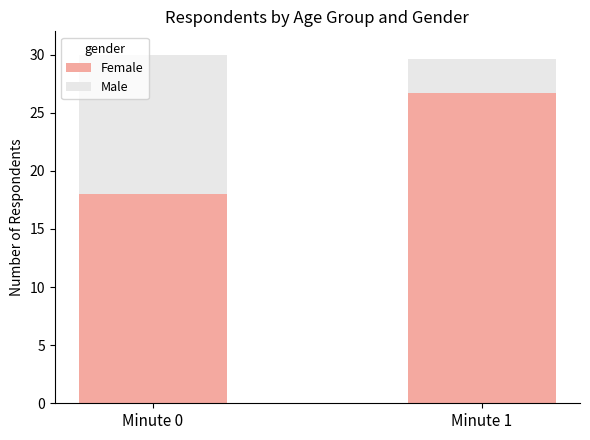

What is the total value across all series at Minute 1?

29.7